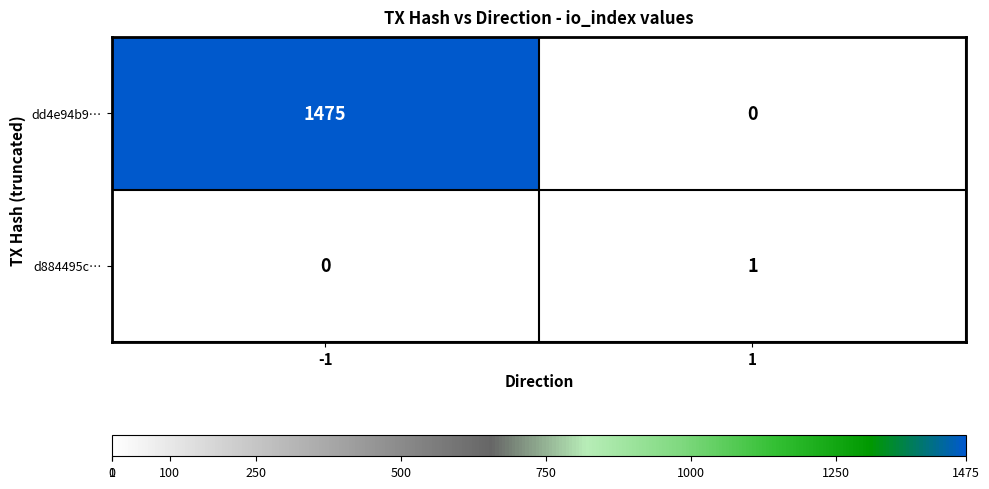

What is the total value across all series at -1?

1475